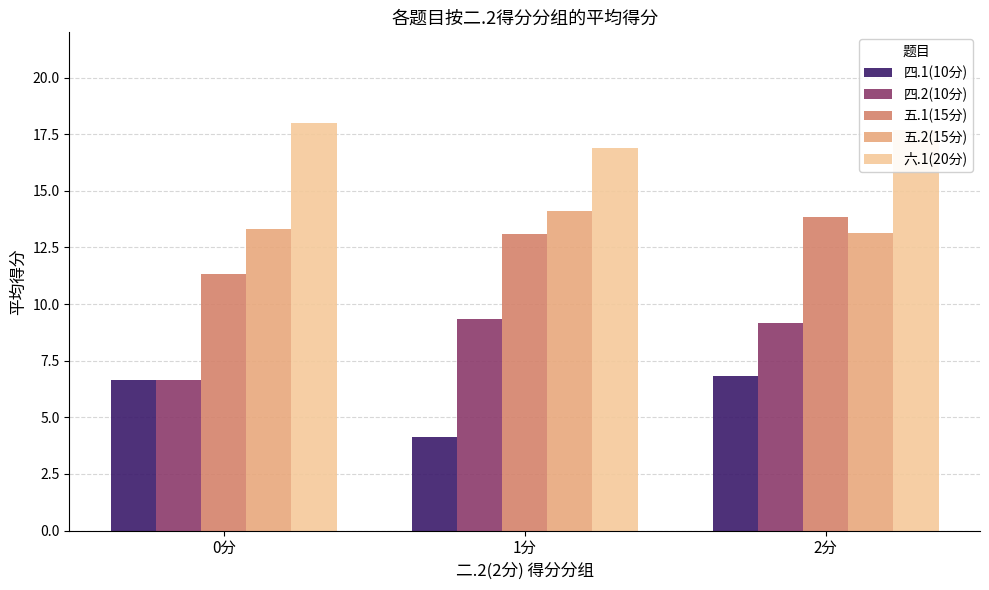

What is the minimum value for 四.1(10分)?

4.1